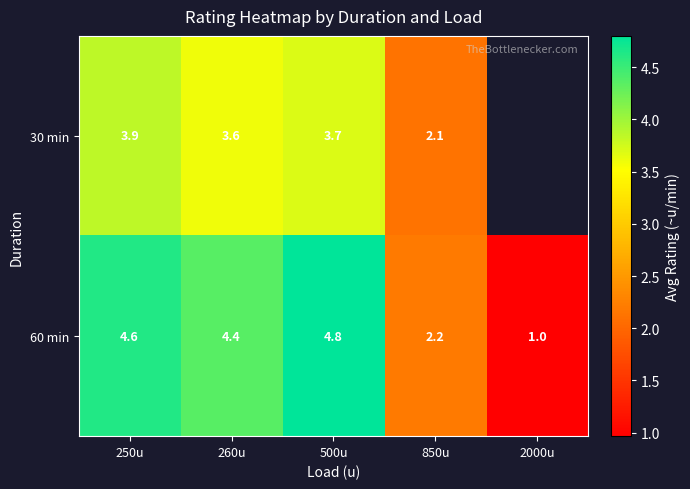

Count the number of data series in this chart.

2